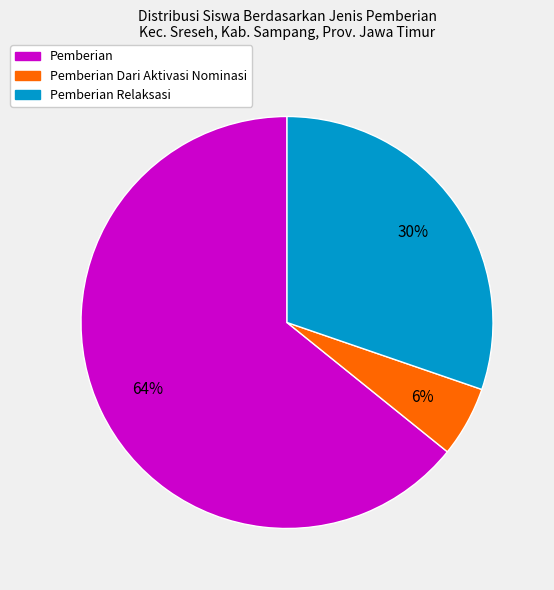

Count the number of slices in the pie.

3